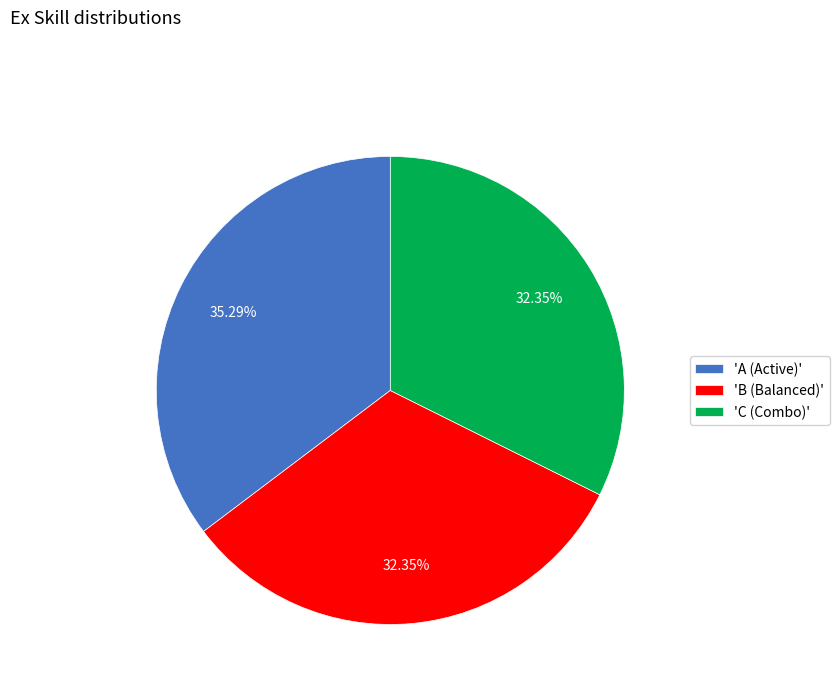

Which category has the biggest portion of the pie?

'A (Active)'